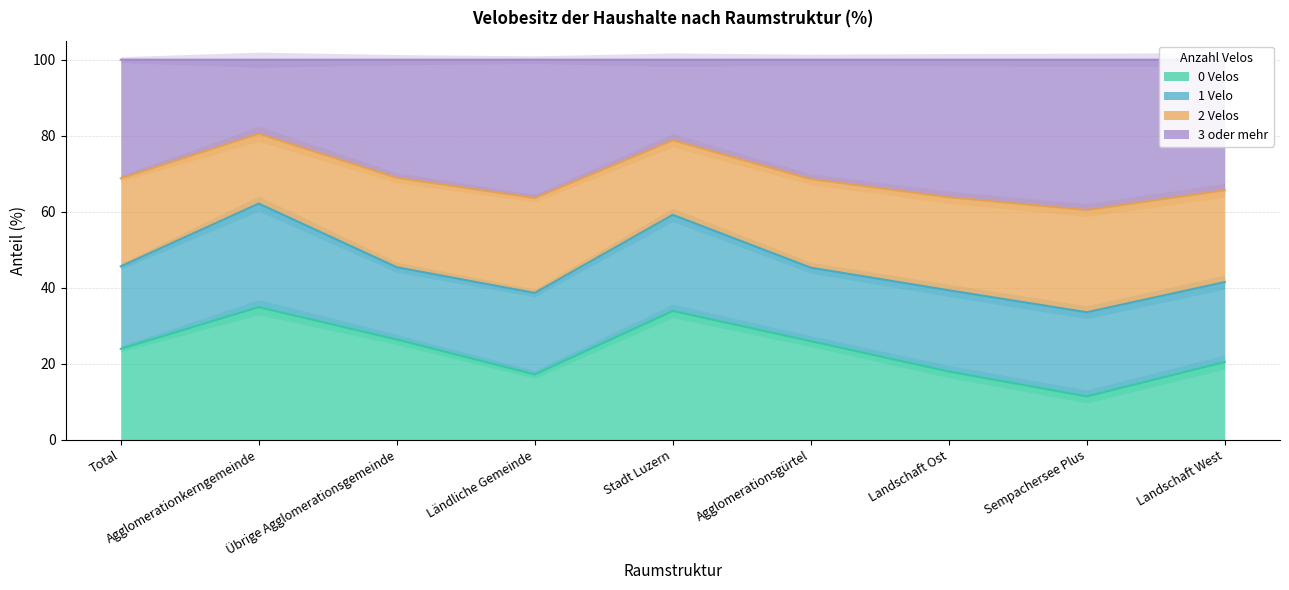

What is the difference between the second highest and second lowest values in the 0 Velos series?

16.7